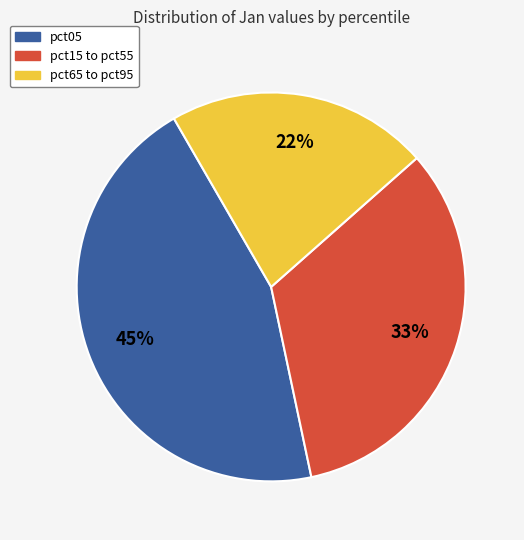

How many slices are in this pie chart?

3